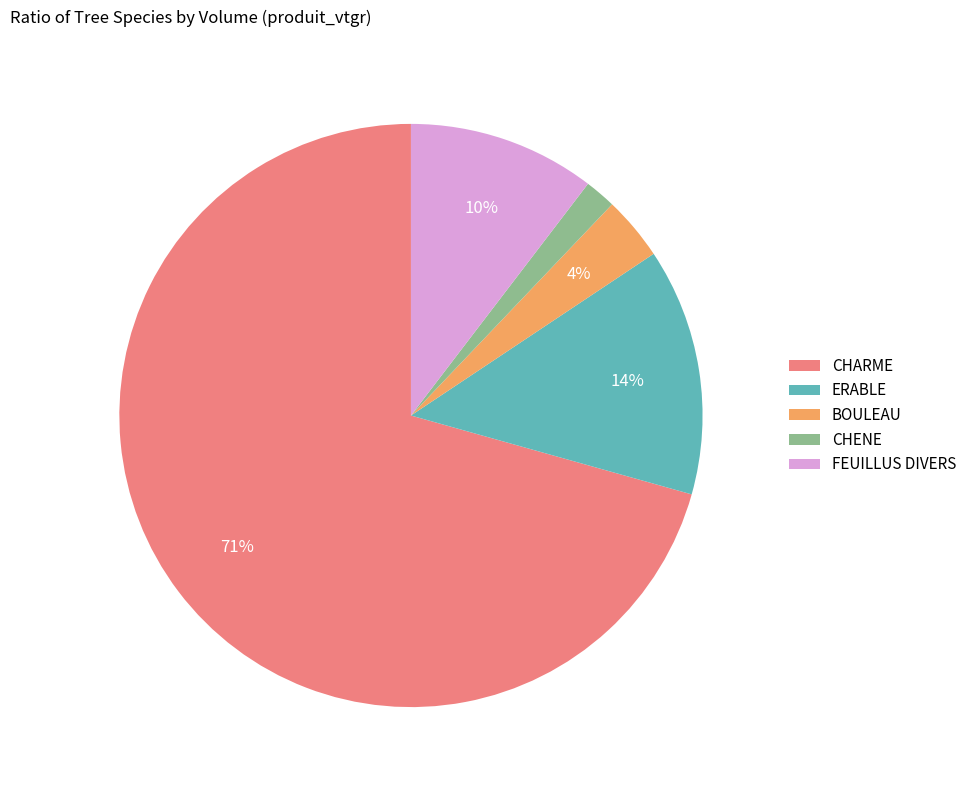

To the nearest percent, what percentage of the pie is FEUILLUS DIVERS?

10%